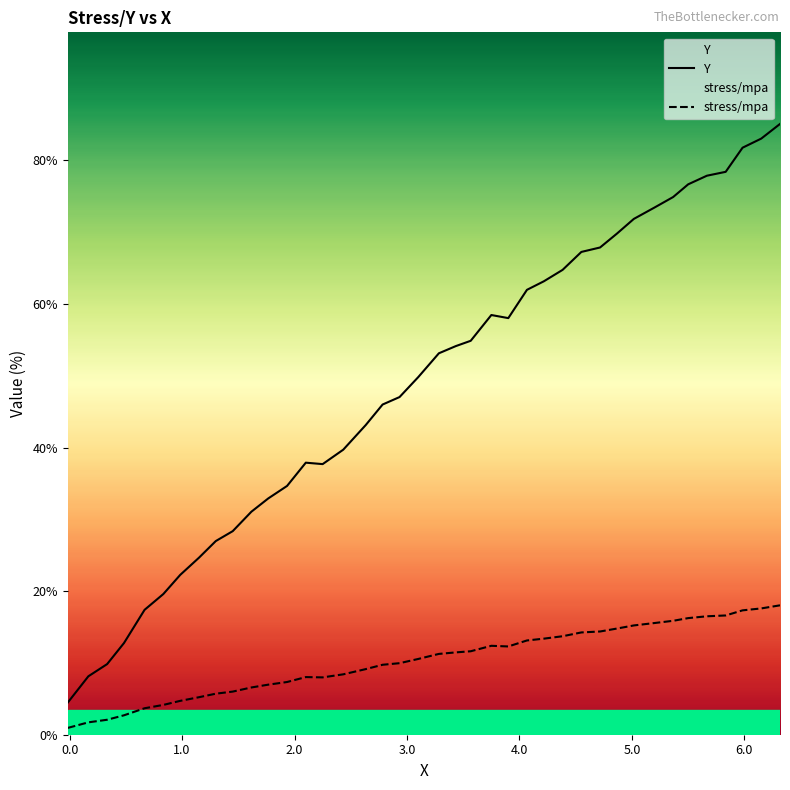

Which series has the largest total across all categories?

Y